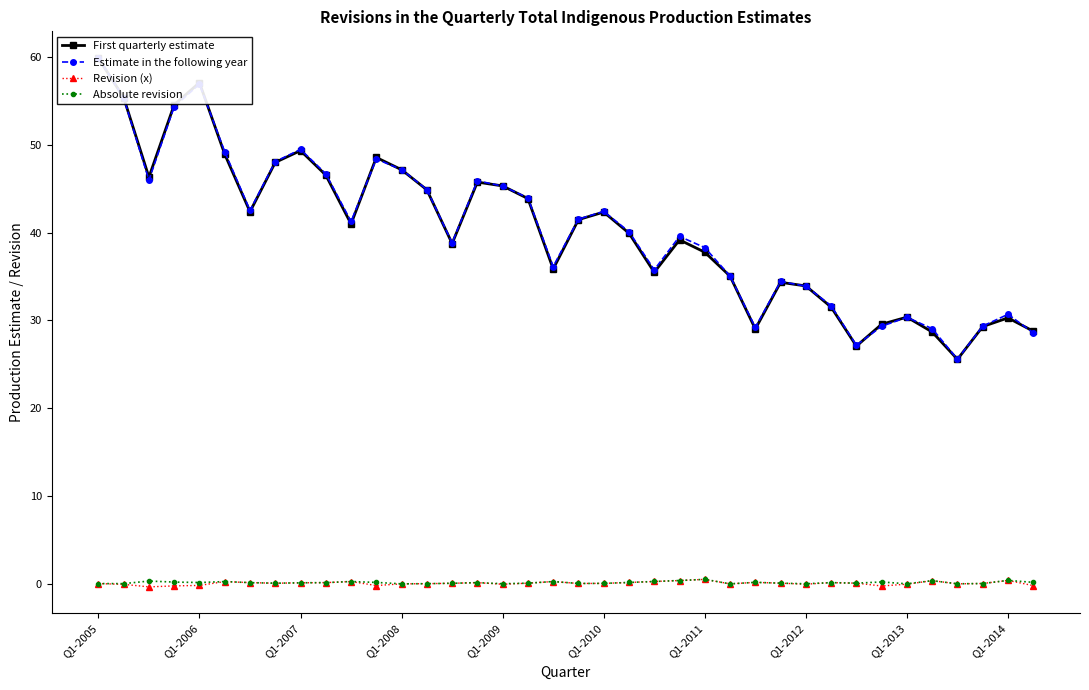

True or false: Estimate in the following year has more than 0 points higher than both neighbors.

True